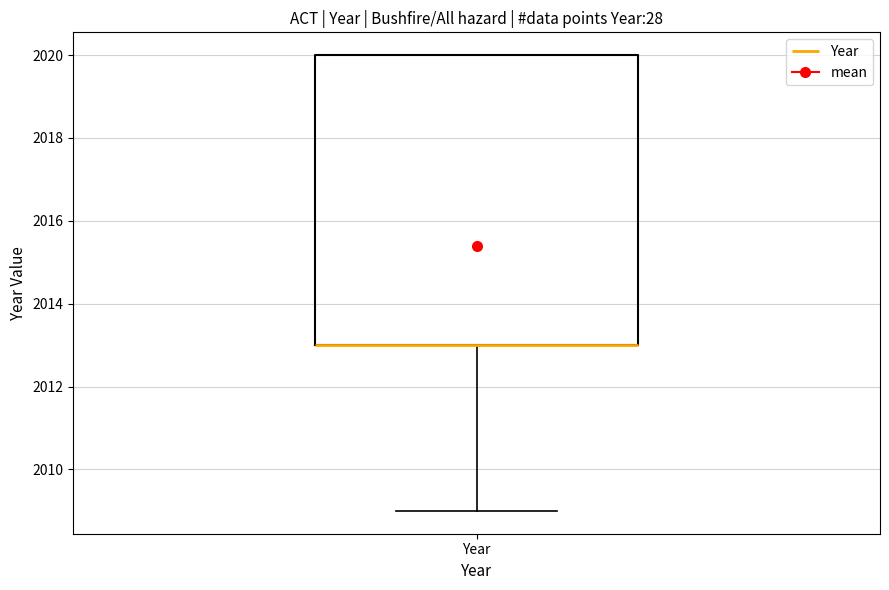

Read this box plot against the y-axis: the position of the median line, the range covered by the box, and the ends of both whiskers. The values are not printed on the chart, so give them approximately, as read against the axis.

median 2013 (drawn on the box's lower edge), box 2013 to 2020, whiskers 2009 to 2020